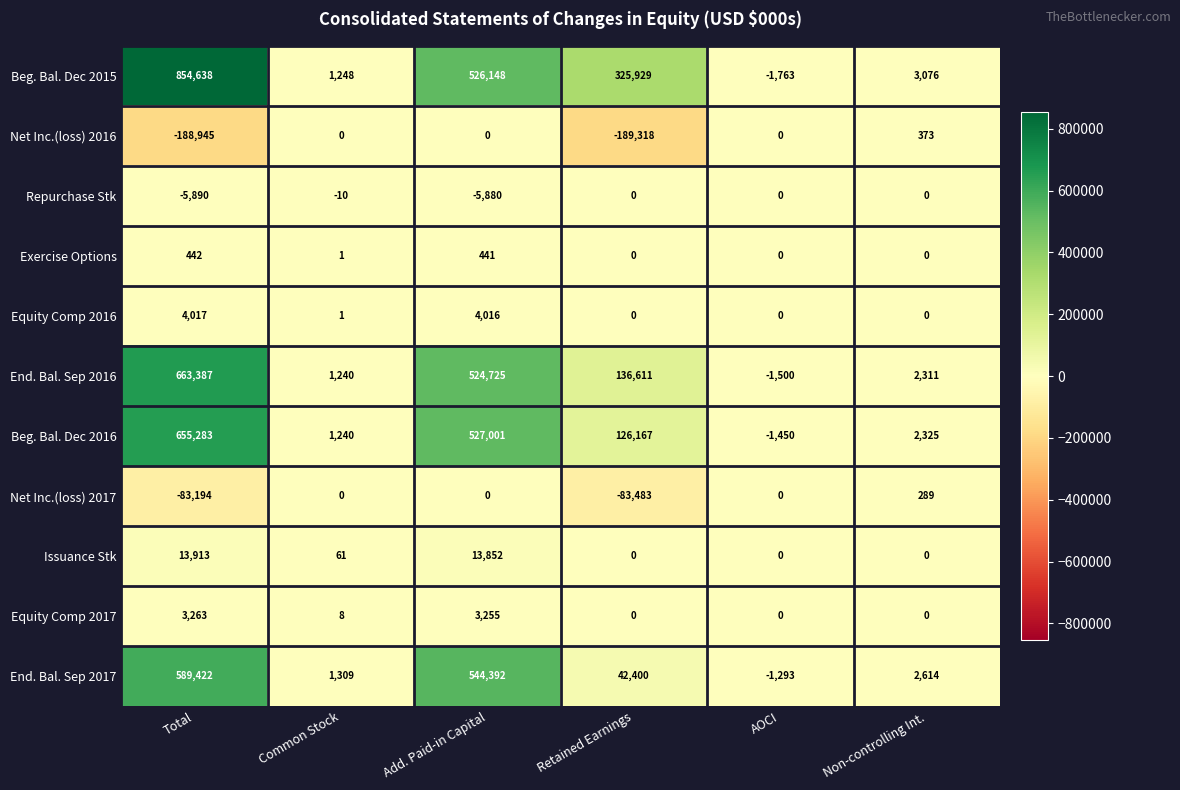

At which category is the sum across all series the highest?

Total